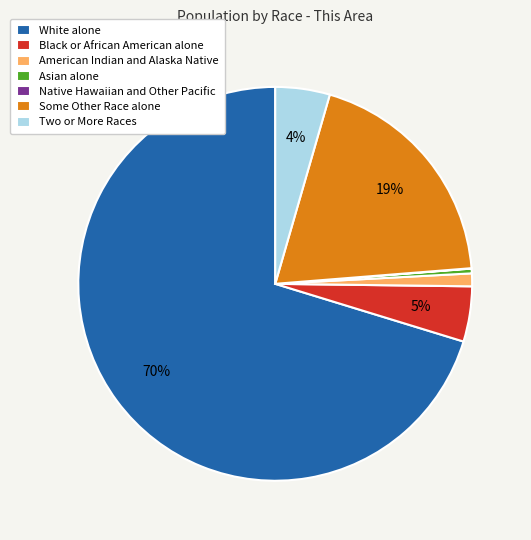

To the nearest percent, what is the difference between the Asian alone and Two or More Races slice percentages?

4%